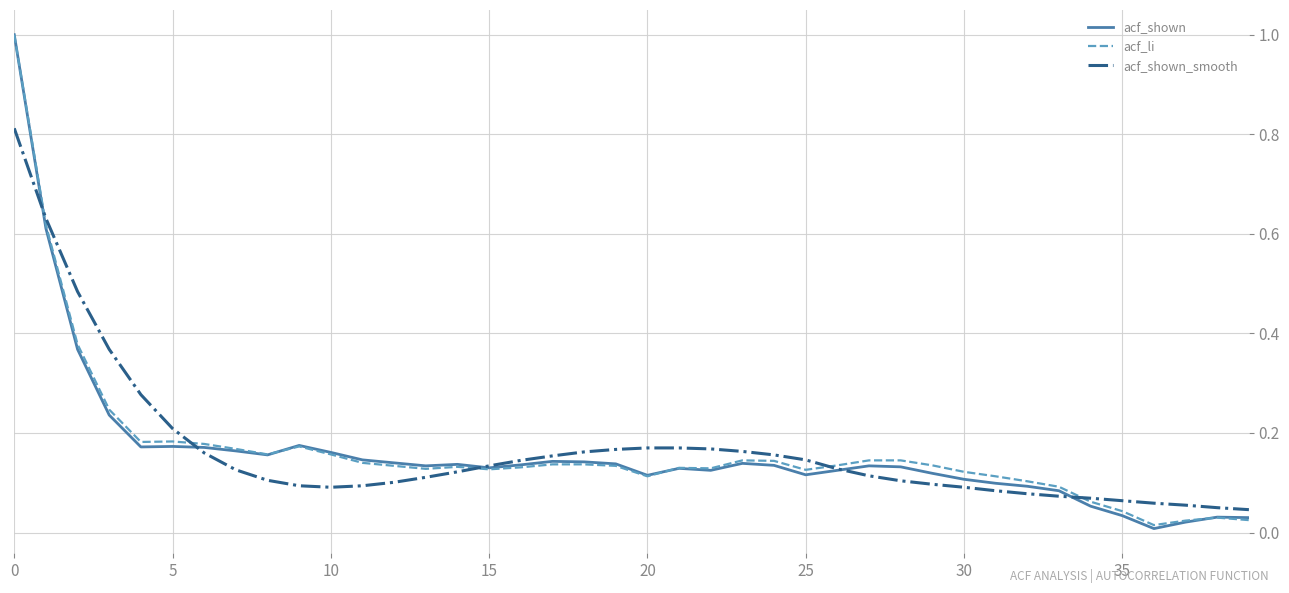

What is the highest value of the acf_shown series?

1.0